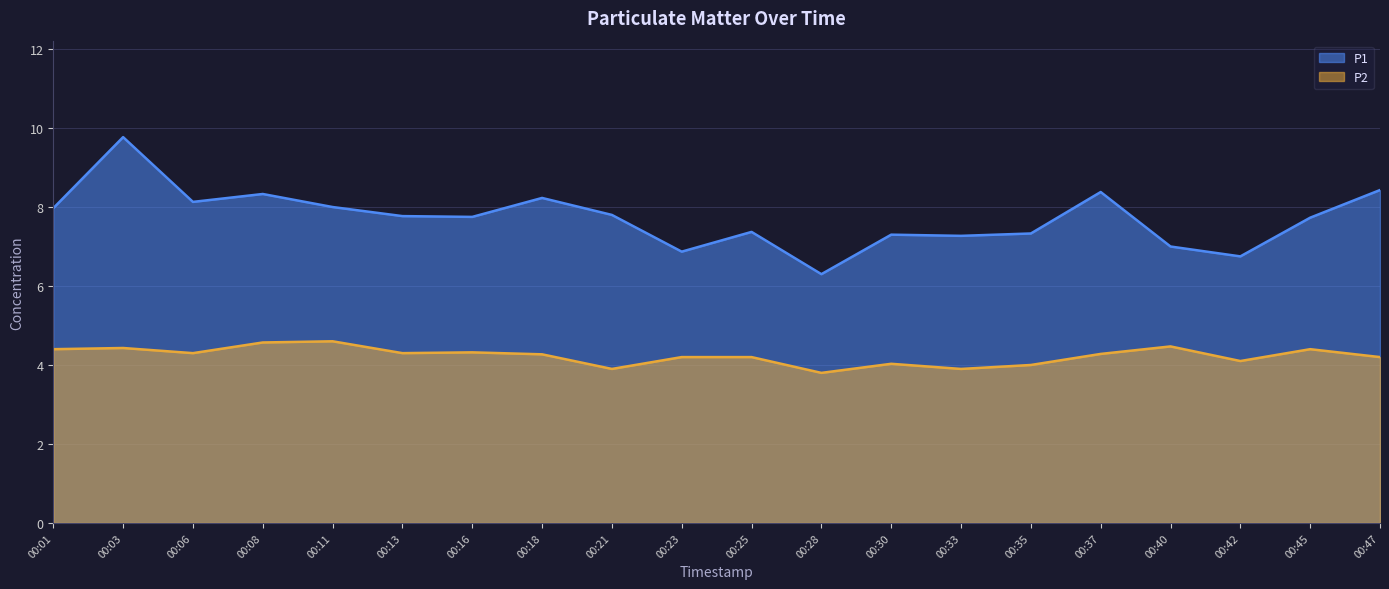

What is the minimum value for P1?

6.3